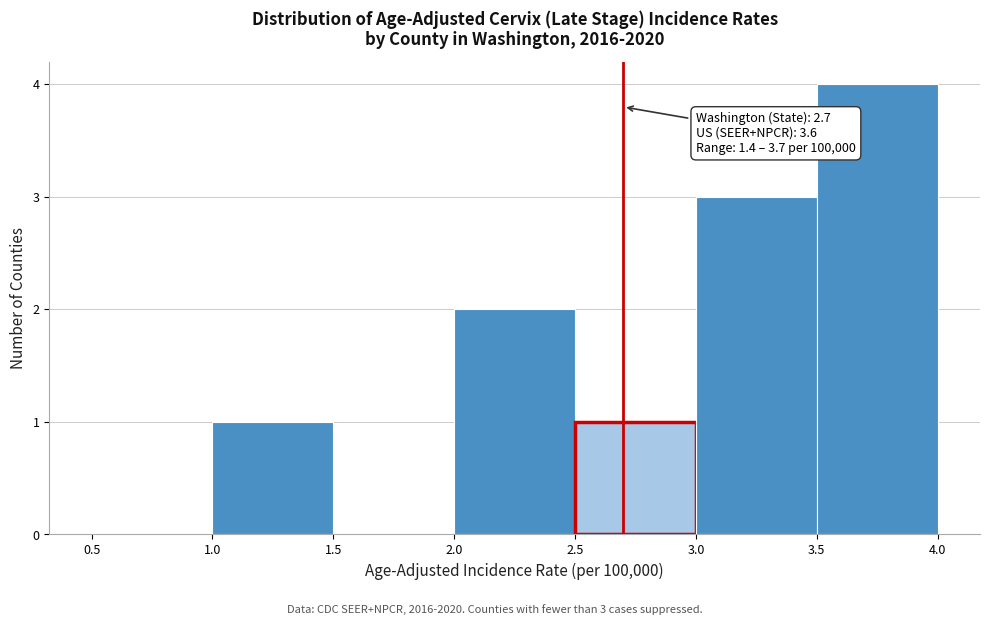

Over which range of the x-axis is the bar tallest?

3.5 to 4.0